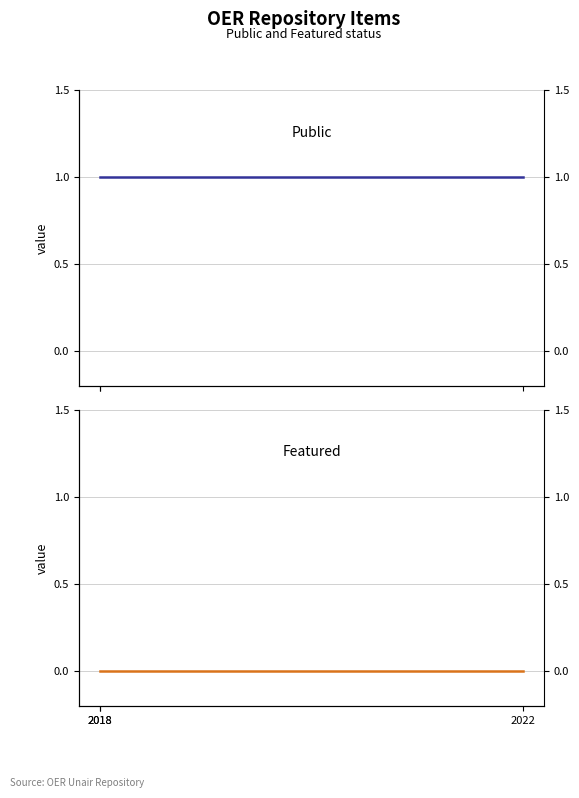

At which category is the sum across all series the highest?

2018